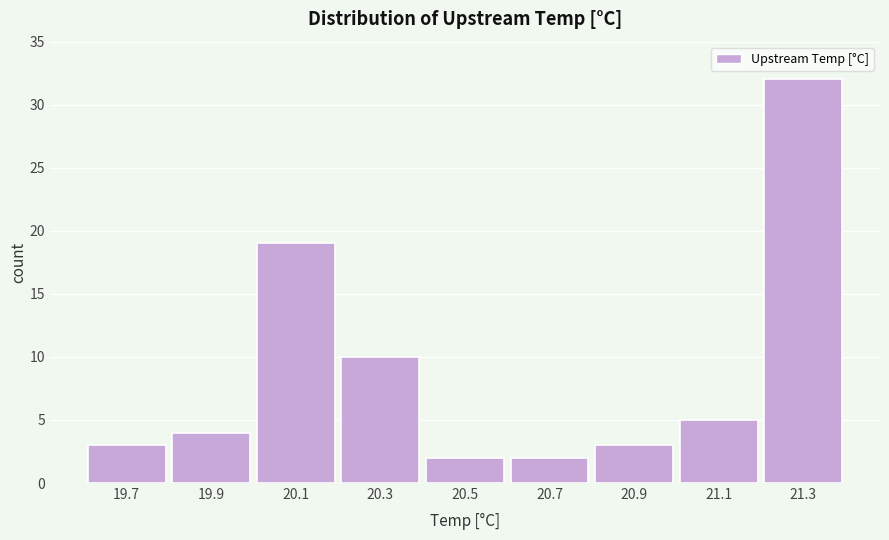

Reading right to left, transcribe all the data shown in this chart.

21.3=32	21.1=5	20.9=3	20.7=2	20.5=2	20.3=10	20.1=19	19.9=4	19.7=3